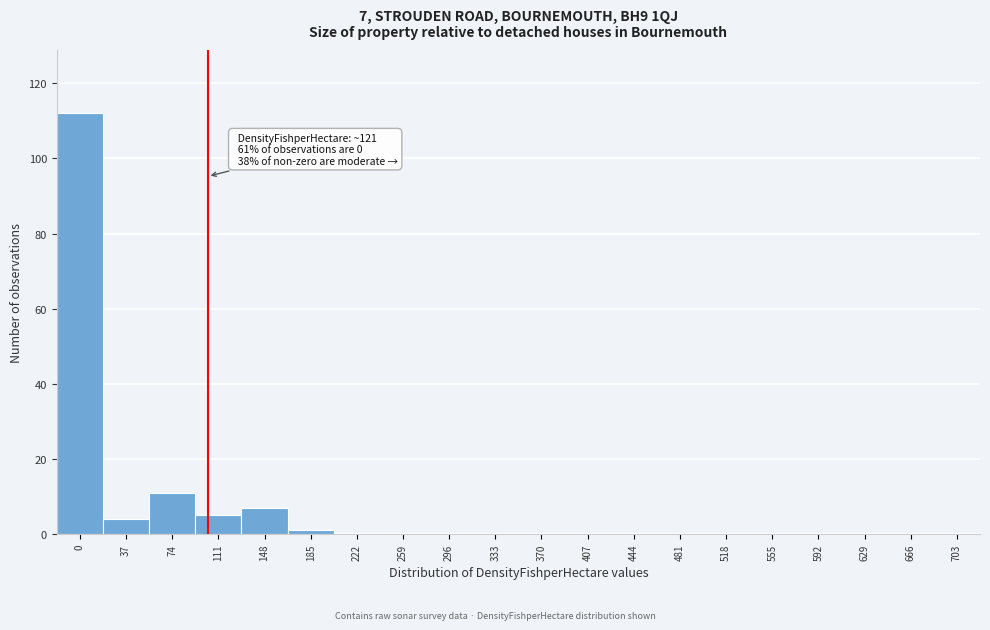

Reading left to right, what are all the values shown in this chart?

0=112	37=4	74=11	111=5	148=7	185=1	222=0	259=0	296=0	333=0	370=0	407=0	444=0	481=0	518=0	555=0	592=0	629=0	666=0	703=0